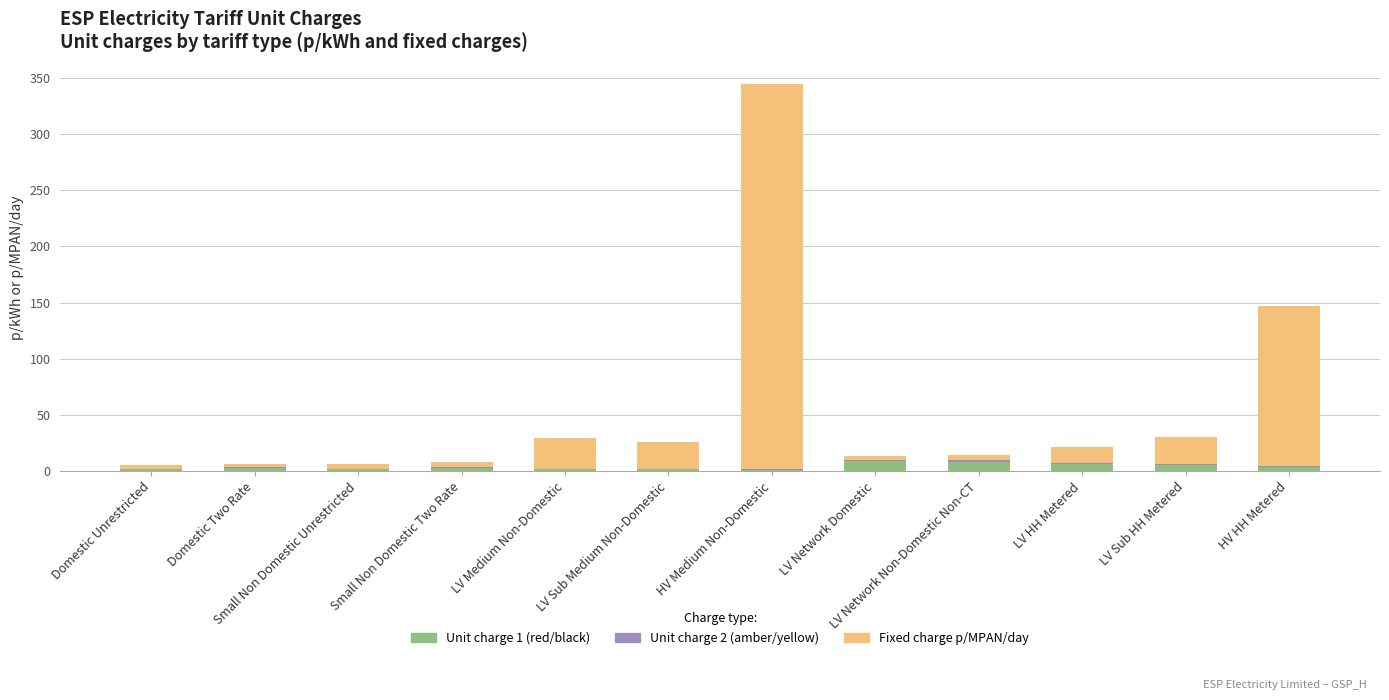

At which category is the sum across all series the highest?

HV Medium Non-Domestic